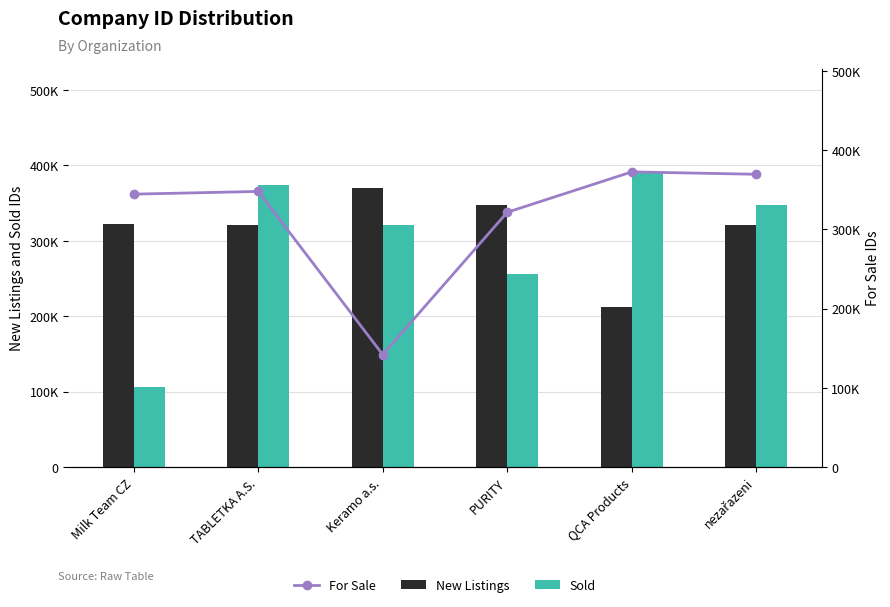

Are the bars horizontal?

No